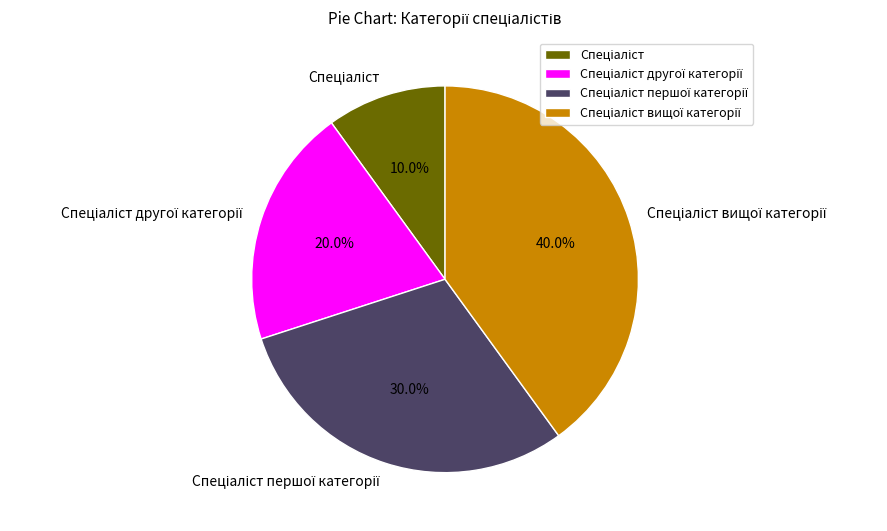

How many slices are in this pie chart?

4